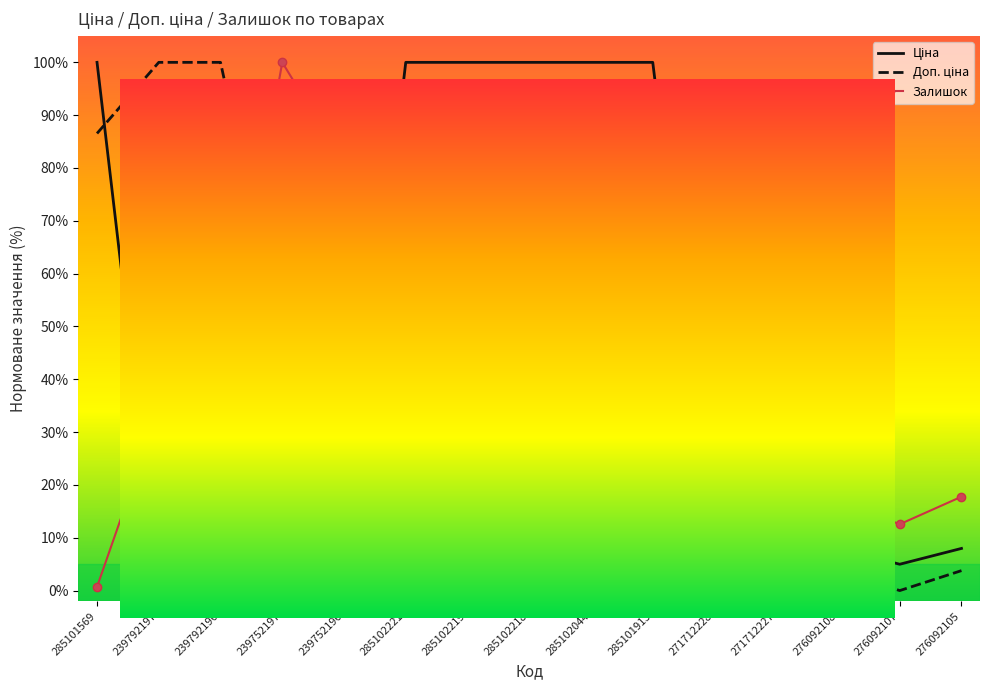

At which category does the chart reach its minimum across all series?

239752197